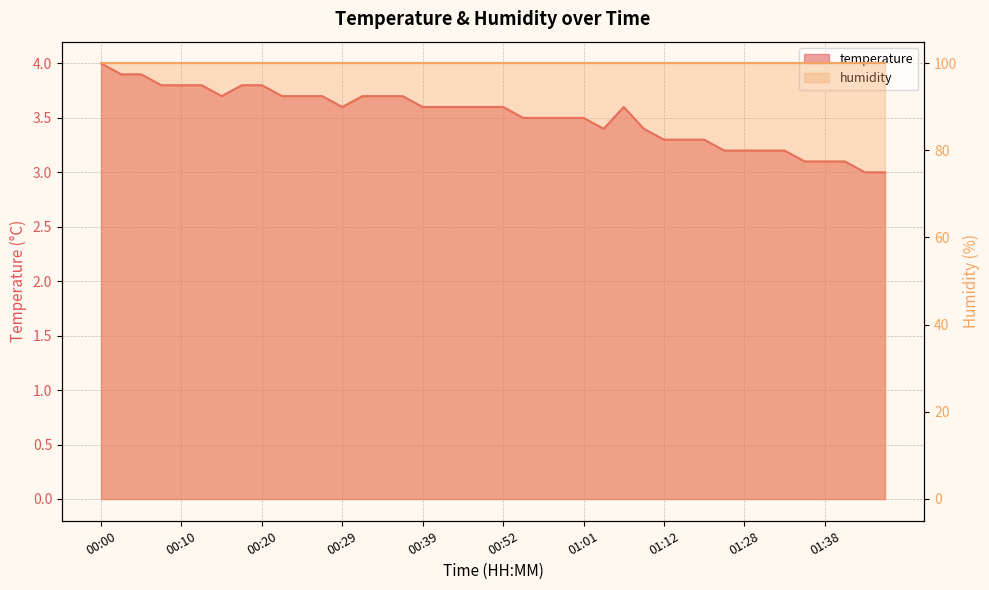

Is it true that the value at 00:10 is 3.8?

True